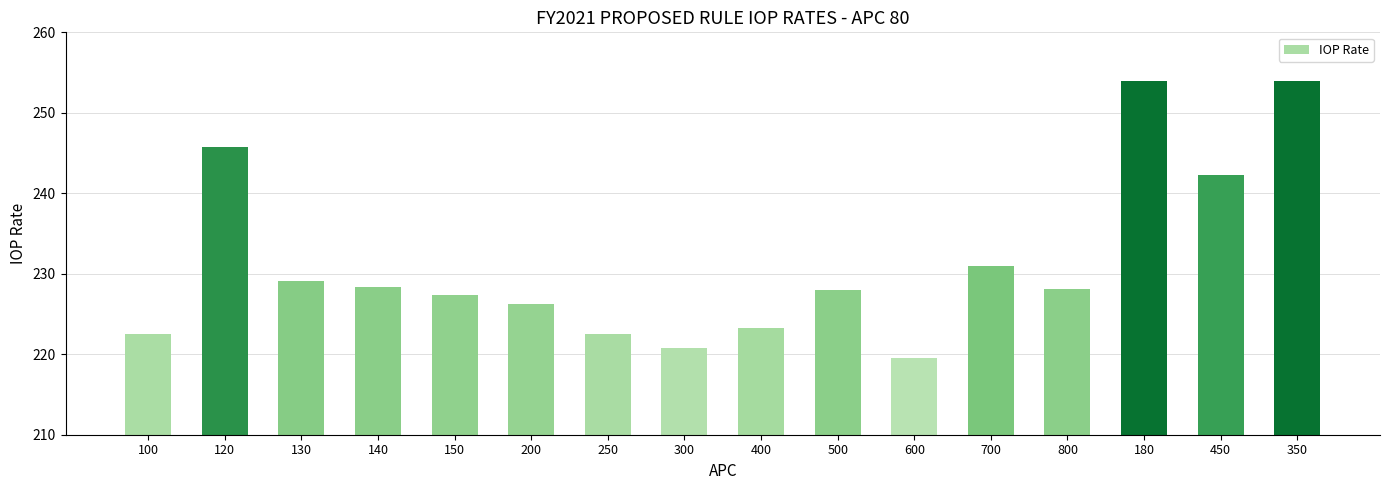

Are the bars horizontal?

No